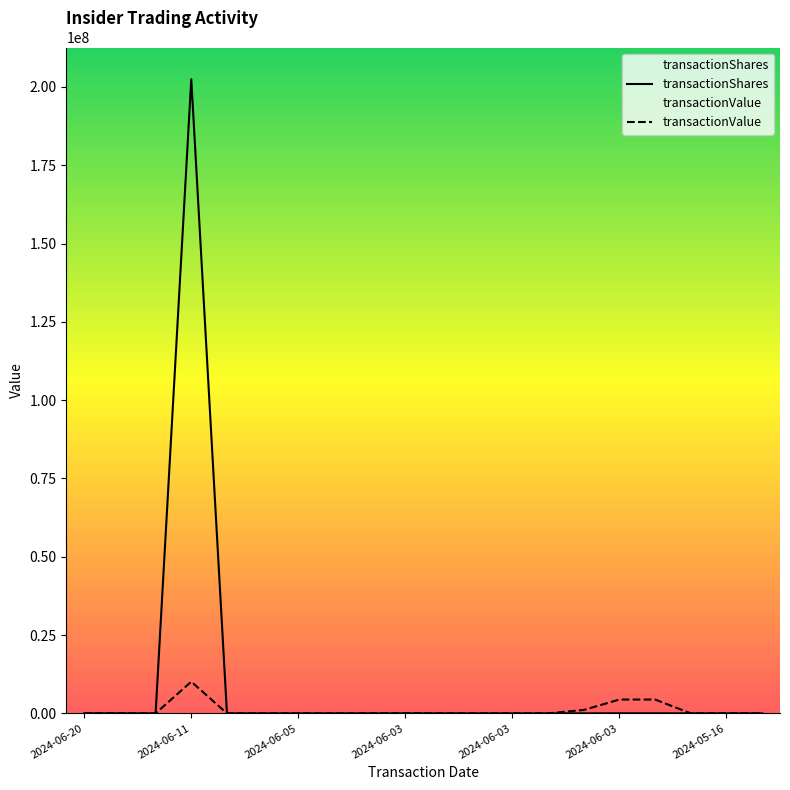

Which category has the lowest value in the transactionValue series?

2024-06-10